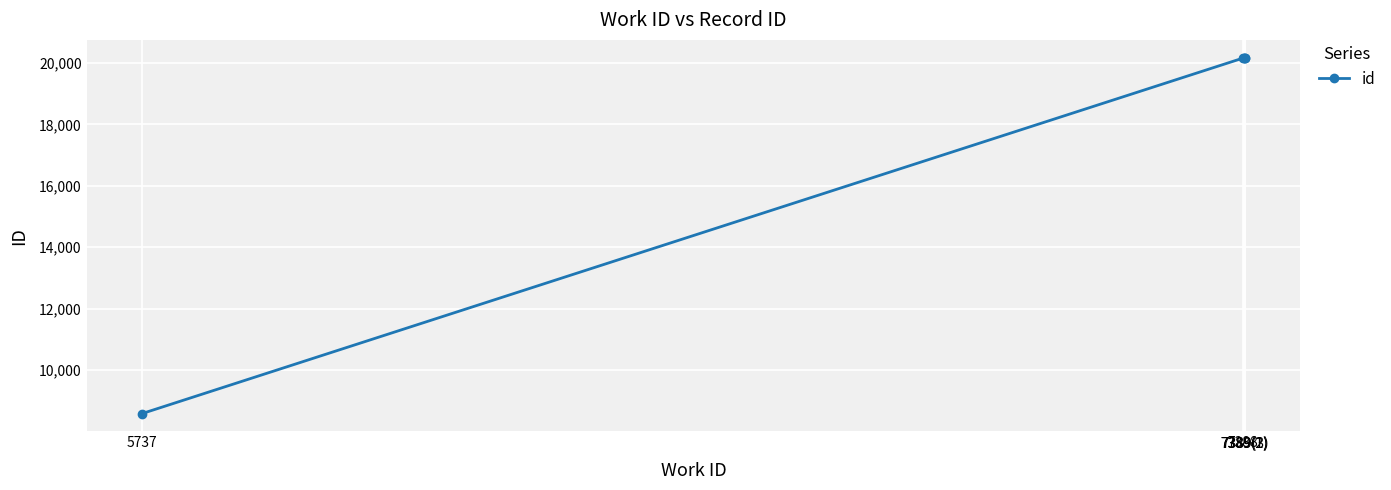

What is the smallest value displayed?

8582